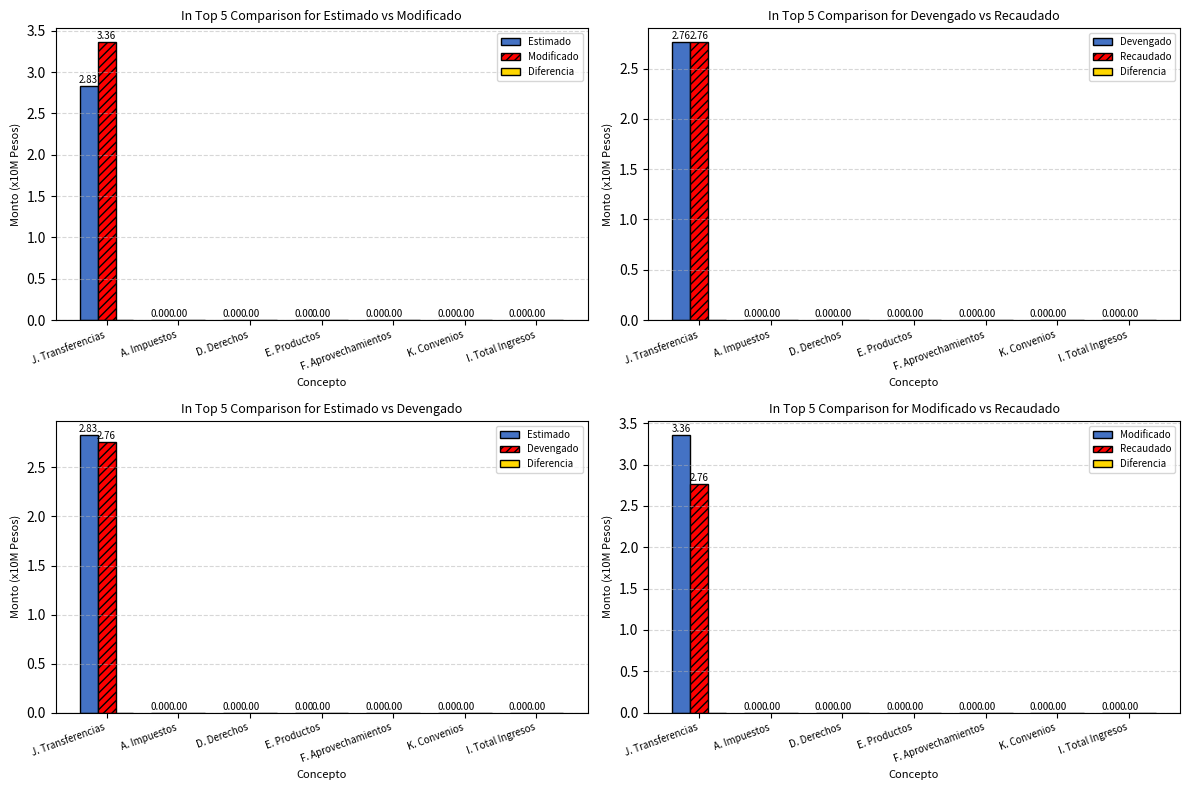

What position from the left is A. Impuestos?

2